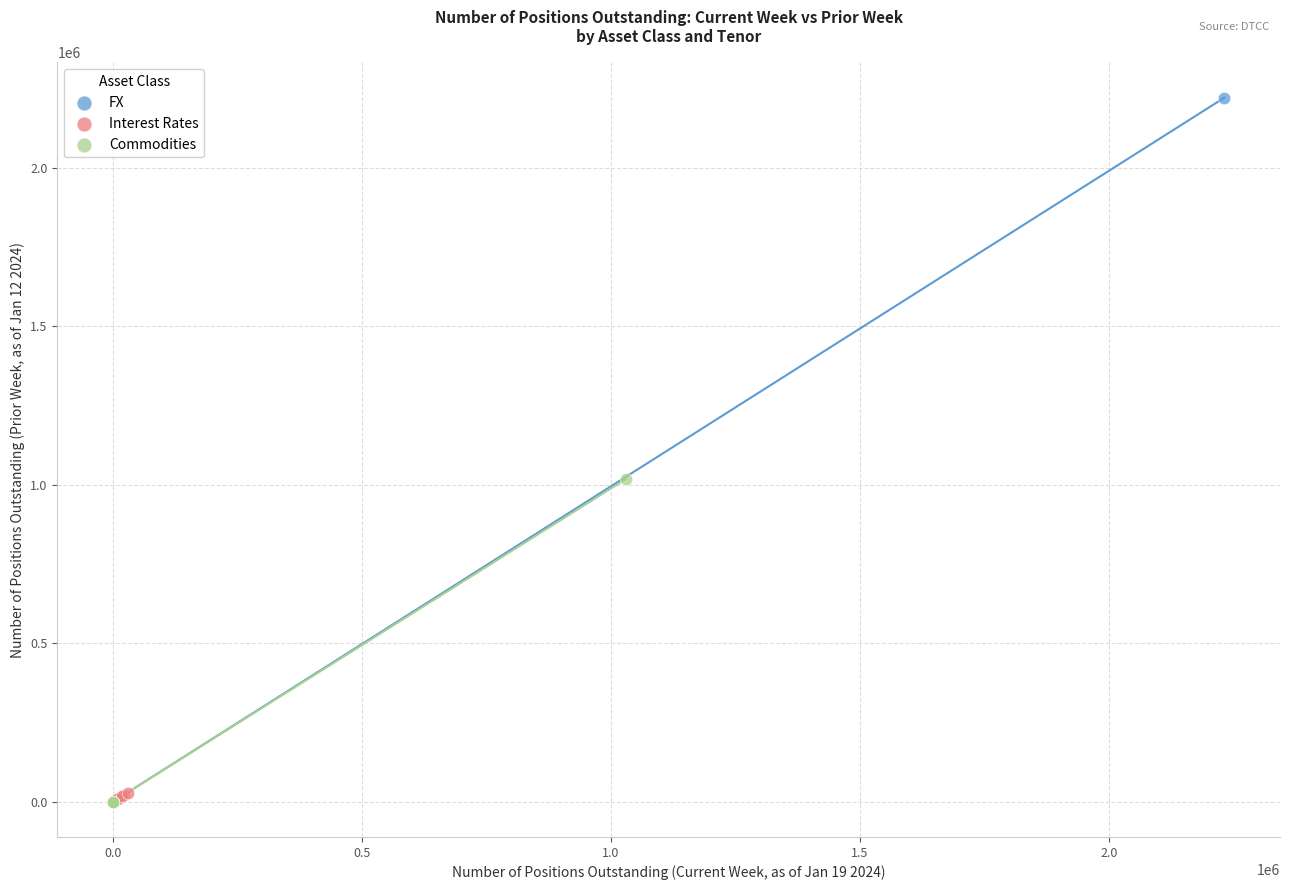

What are all the series names shown in the legend?

FX, Interest Rates, Commodities